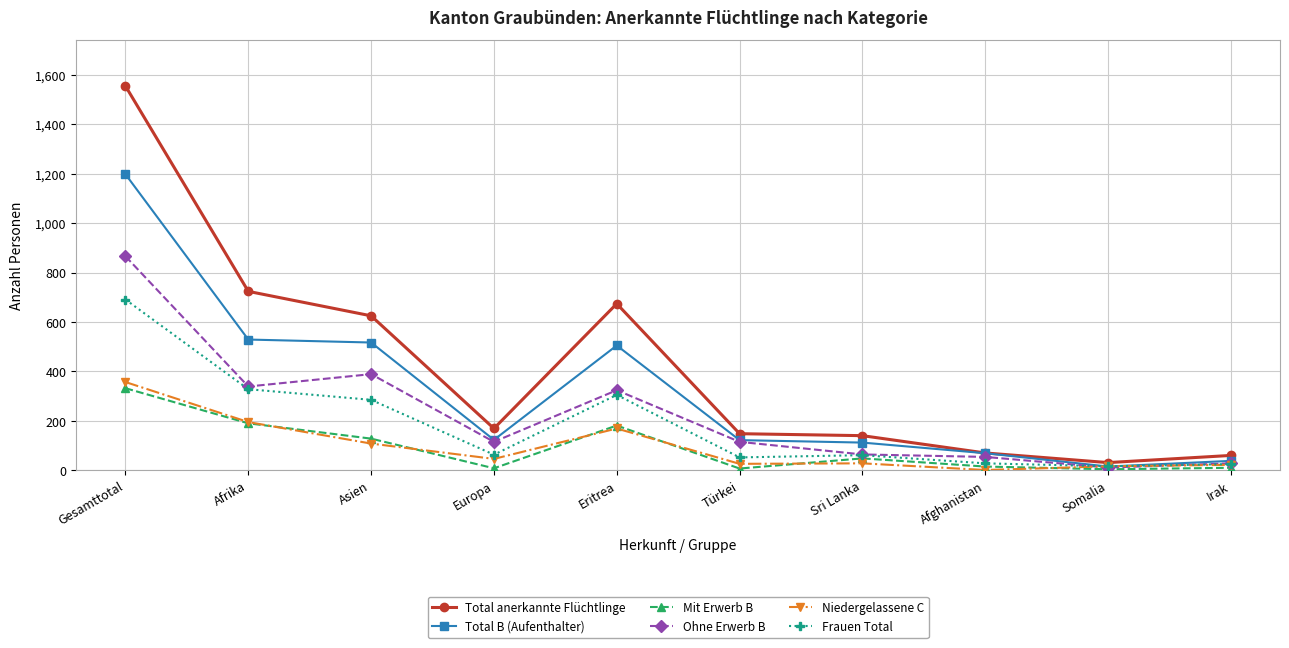

Which series has the widest spread of values?

Total anerkannte Flüchtlinge